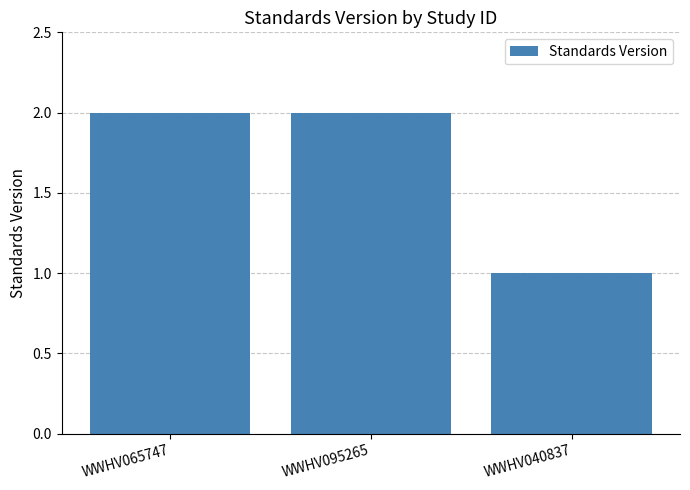

Between WWHV095265 and WWHV040837, which is larger?

WWHV095265